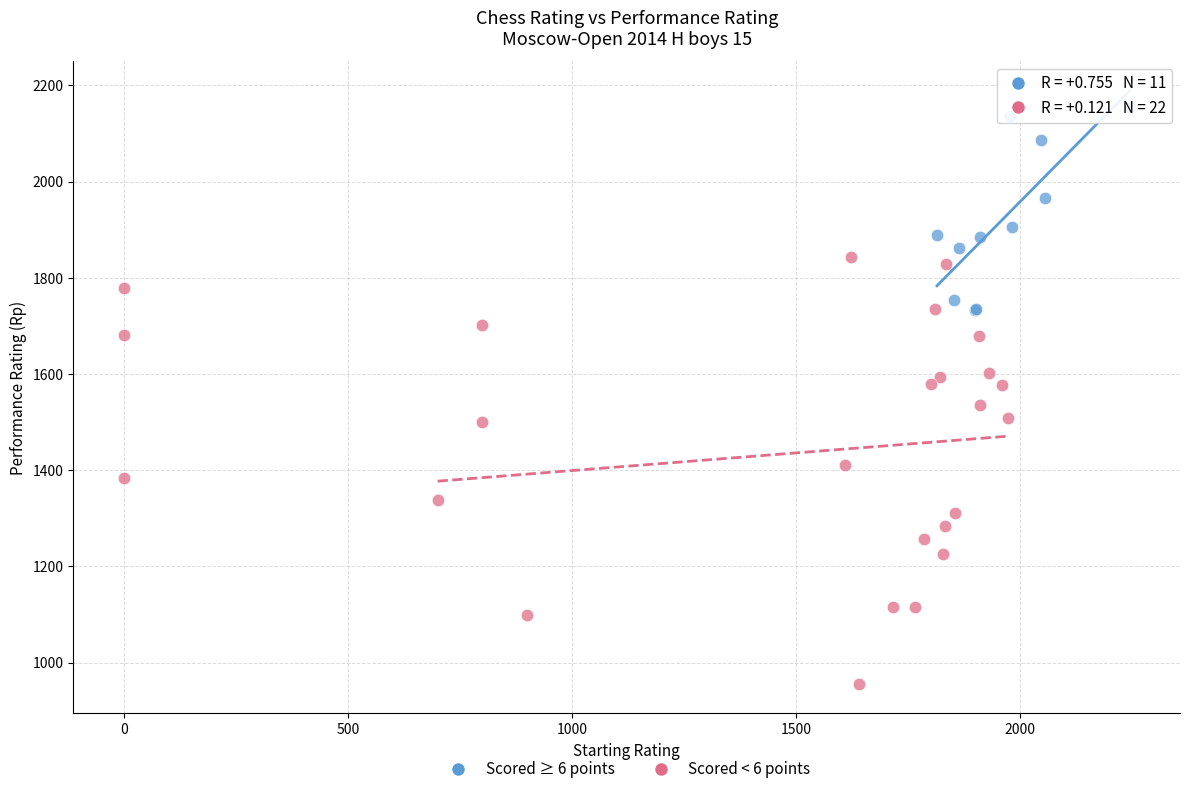

What are all the series names shown in the legend?

Scored ≥ 6 points, Scored < 6 points